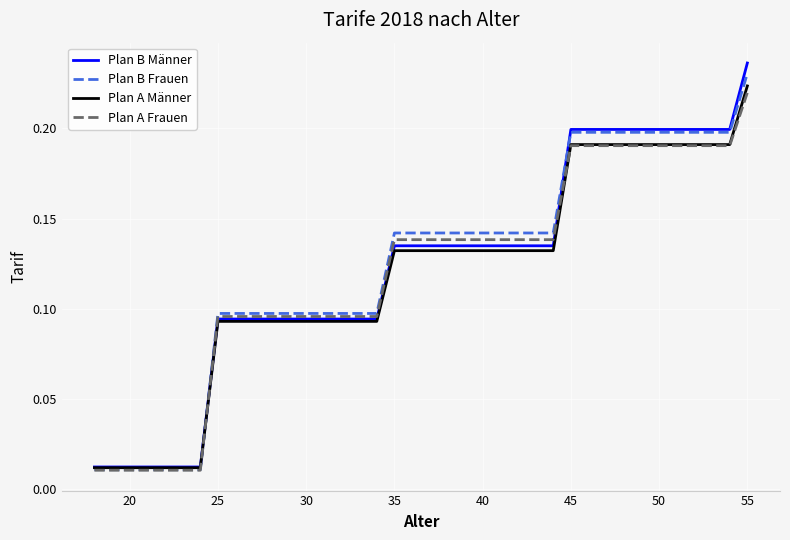

What are all the series names shown in the legend?

Plan B Männer, Plan B Frauen, Plan A Männer, Plan A Frauen